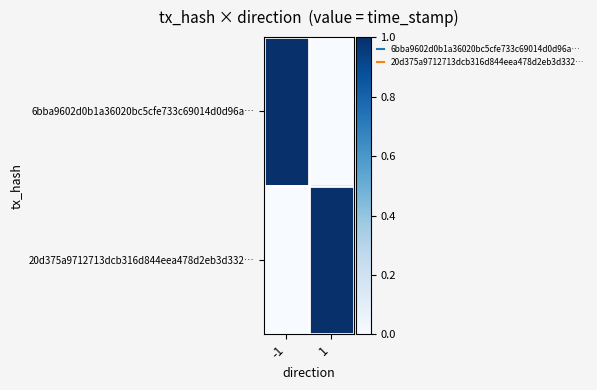

At which category does the chart reach its peak across all series?

-1